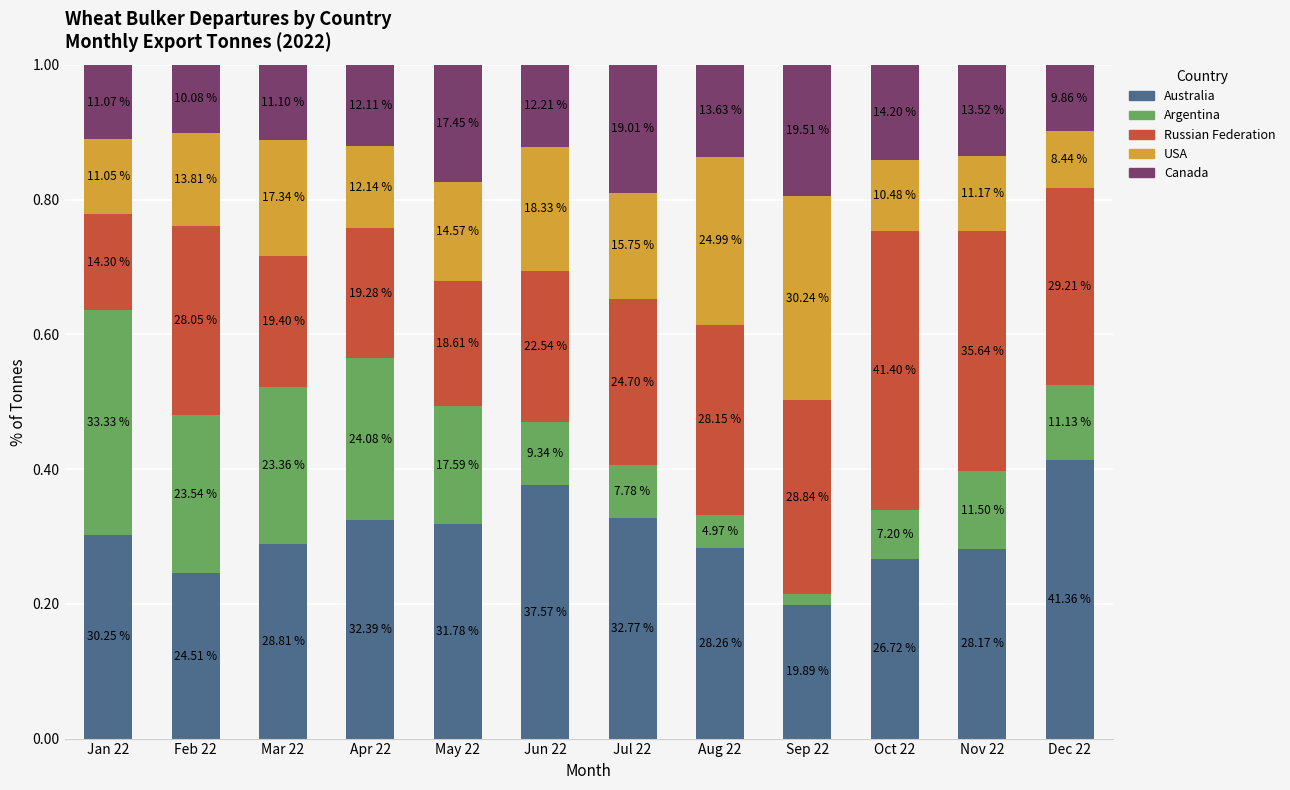

Are the bars grouped side by side (vs. stacked)?

No